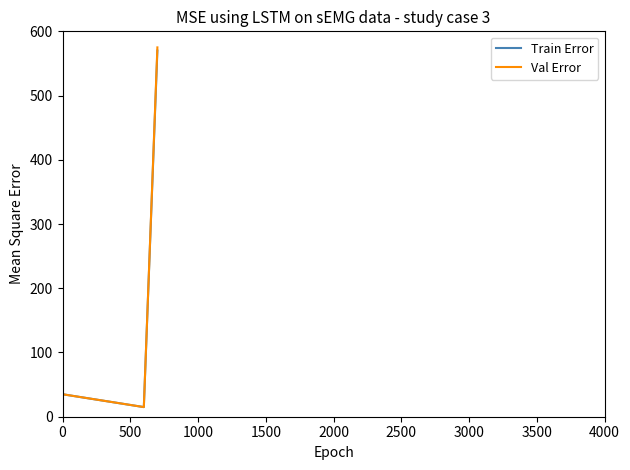

What is the maximum value shown in the chart?

575